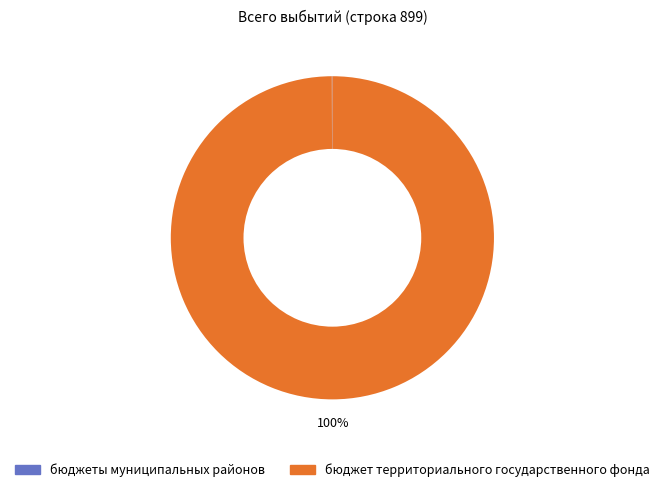

True or false: бюджет территориального государственного фонда accounts for 100% of the total.

True